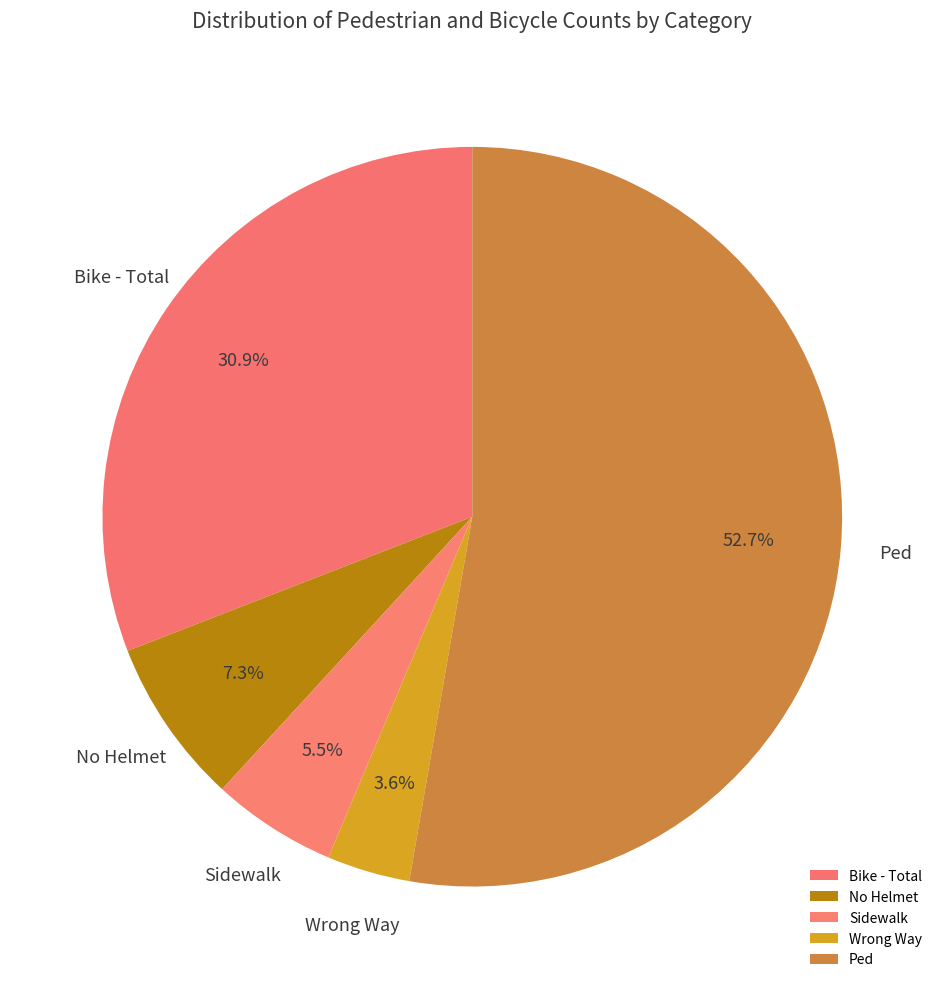

To the nearest percent, what is the difference between the largest and smallest slice percentages?

49%